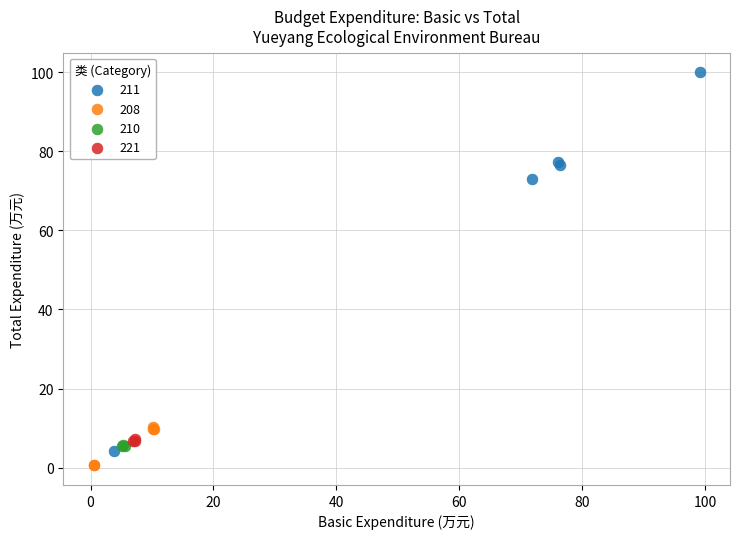

Which series has the largest Y range (max minus min)?

211